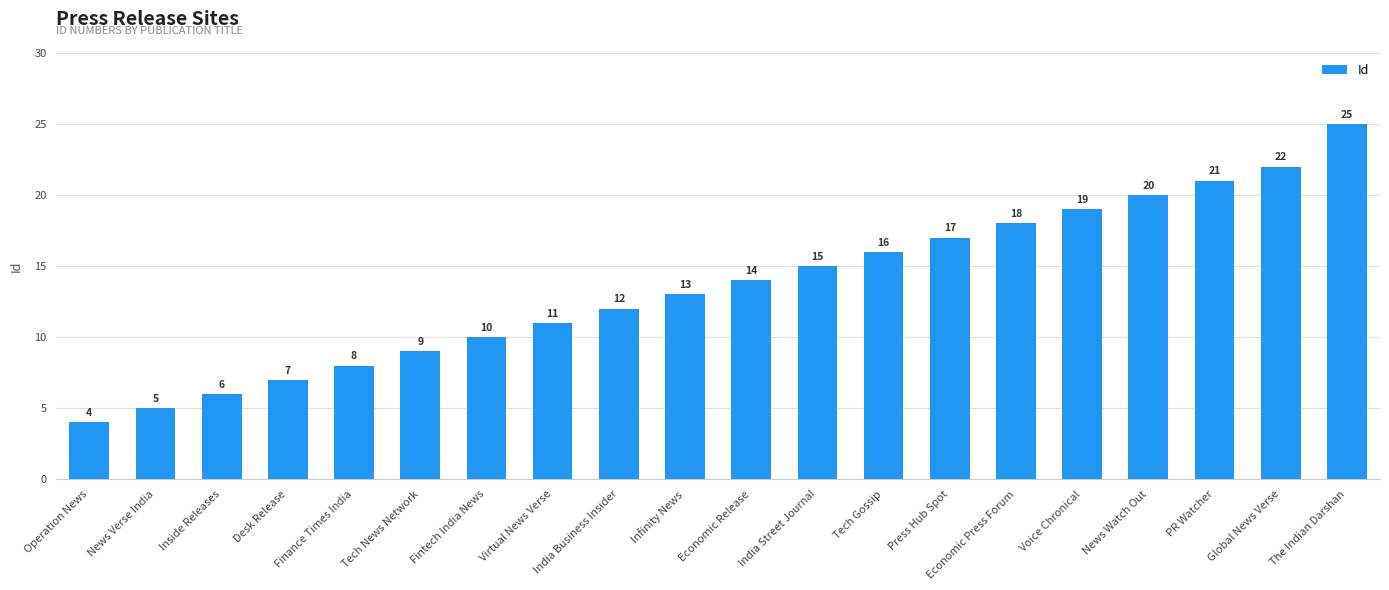

True or false: the data shows 2 at Fintech India News.

False